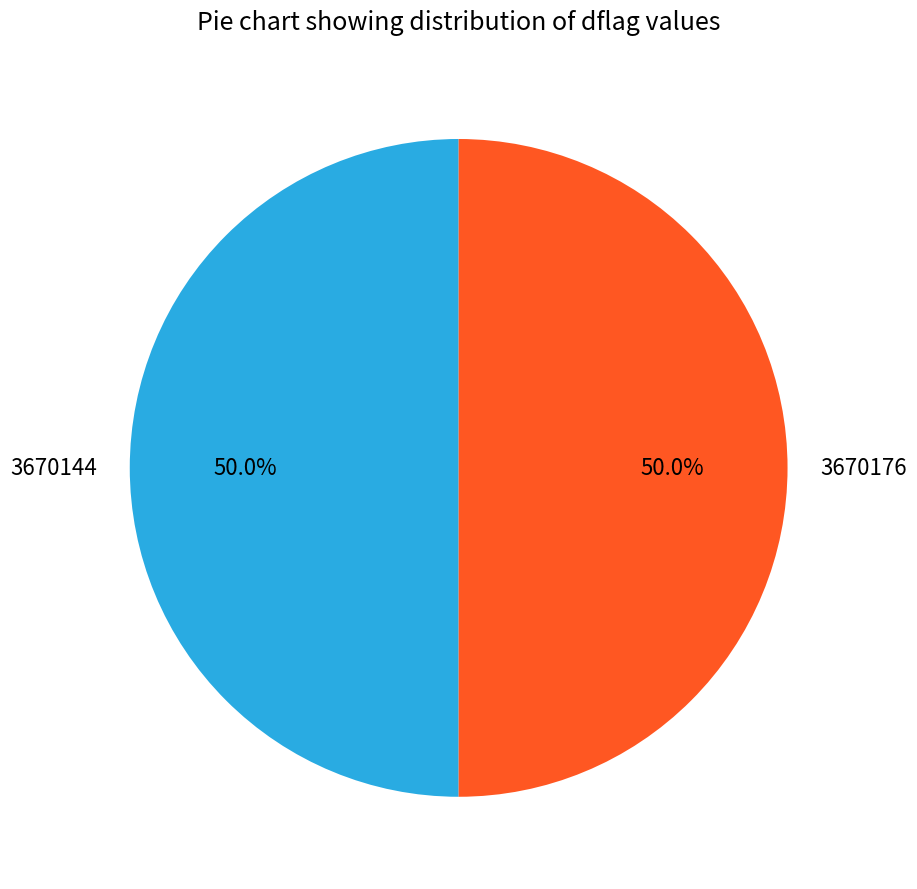

Combined, do 3670176 and 3670144 account for over 50%?

Yes